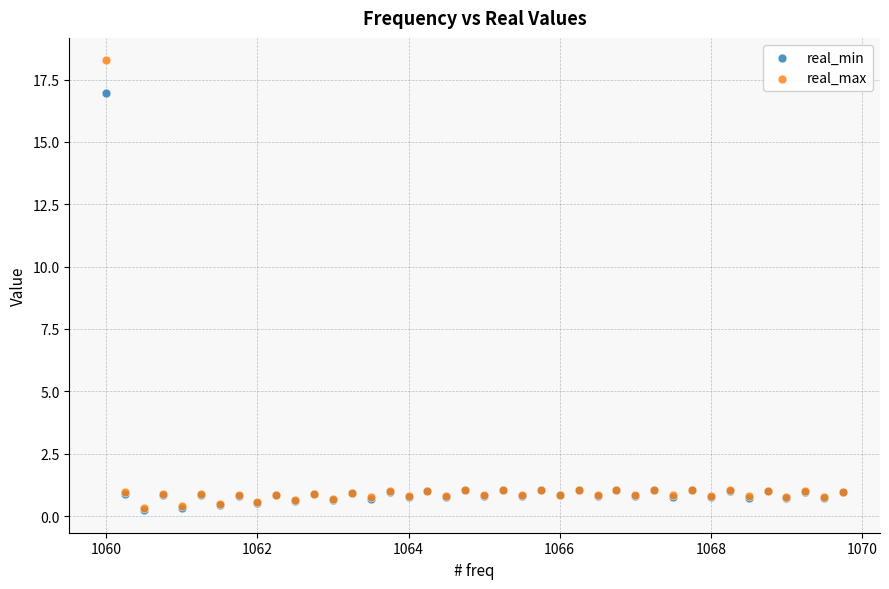

Which series has the largest Y range (max minus min)?

real_max